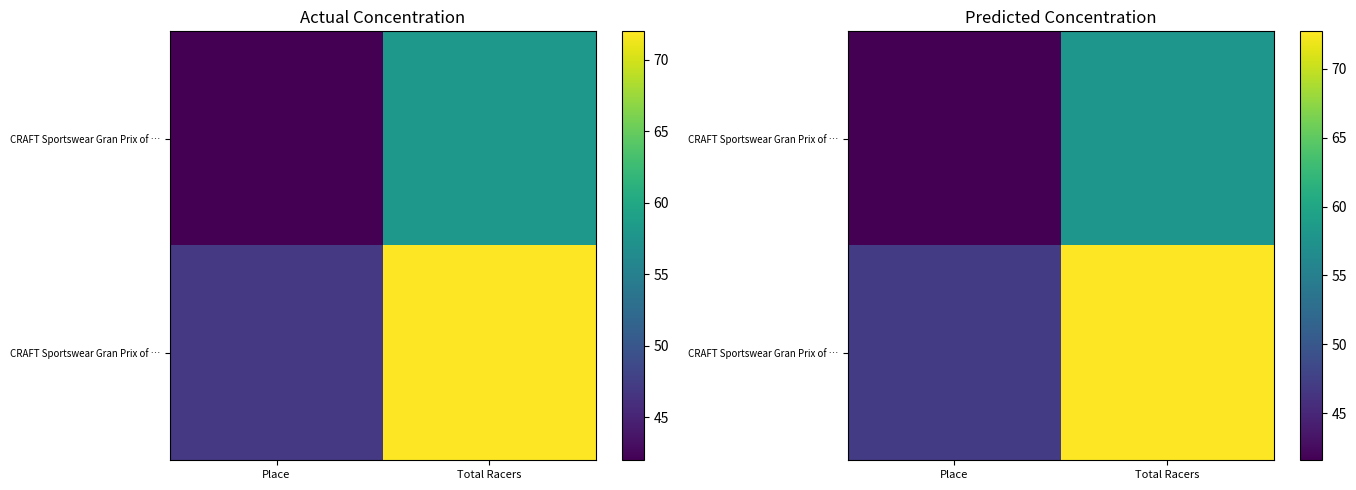

Which has a higher value, Place or Total Racers?

Total Racers